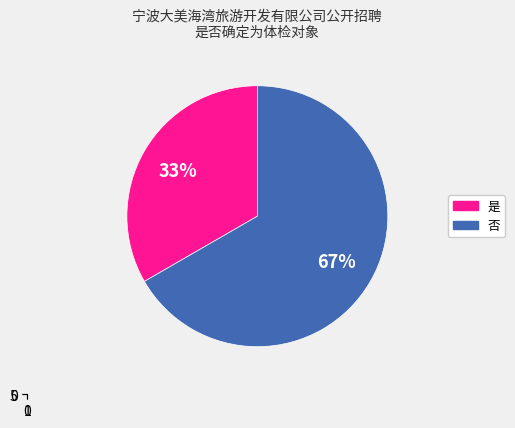

Is it true that 是 is 33% of the pie?

True